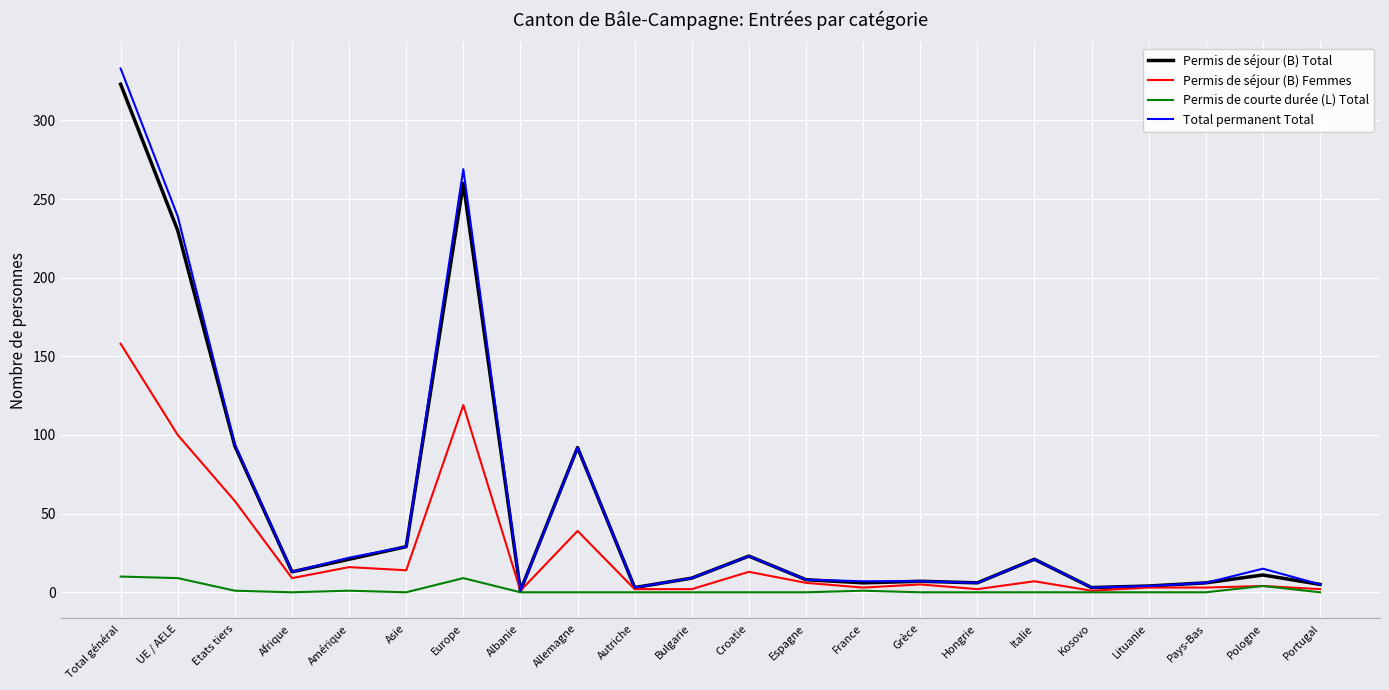

What is the difference between the highest and lowest values at Allemagne?

92